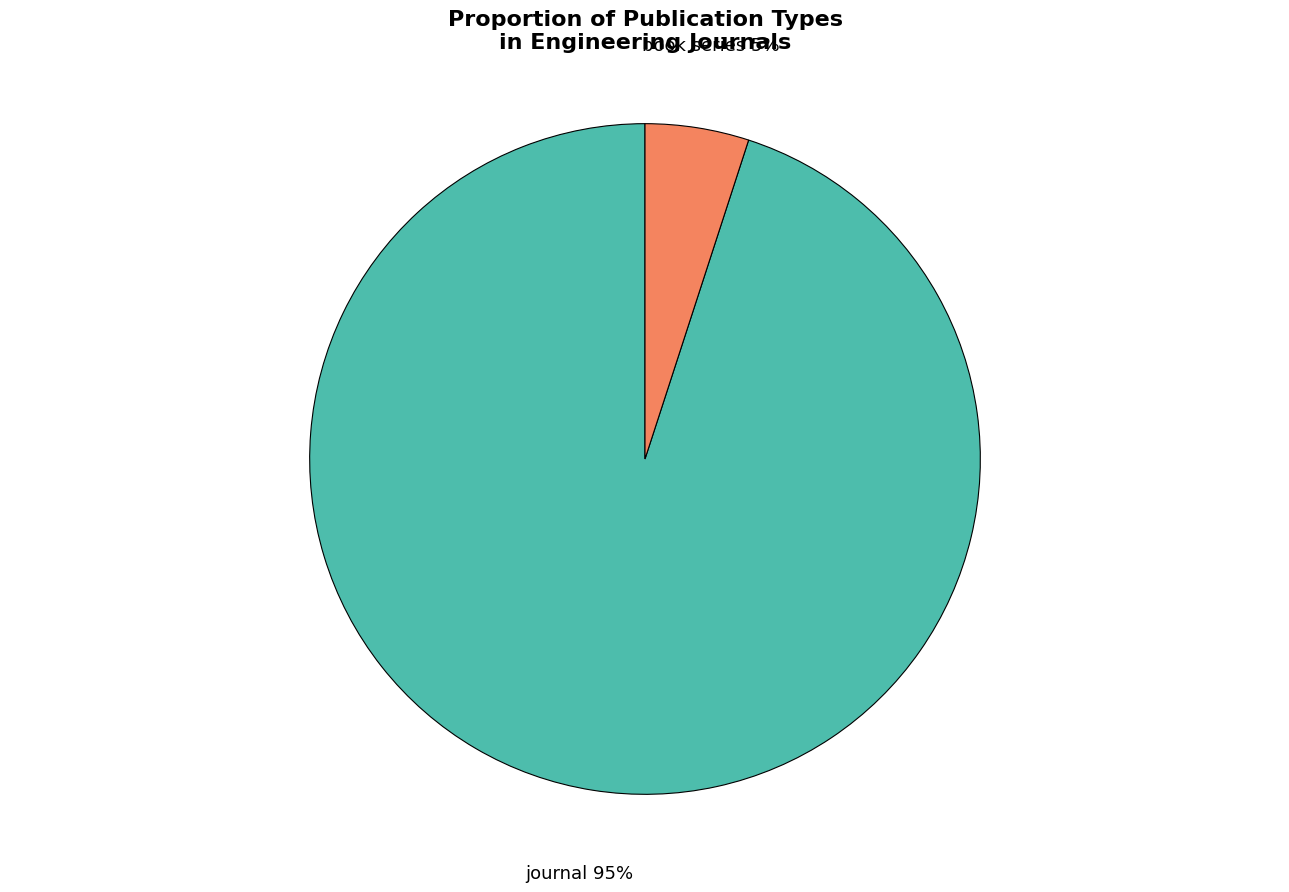

To the nearest percent, what is the average slice percentage?

50%